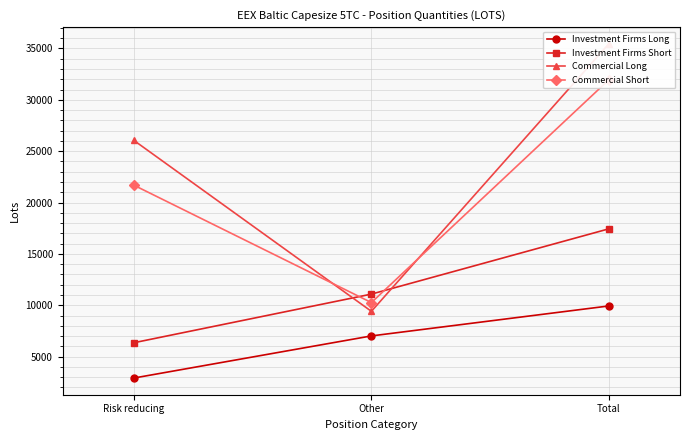

At which label does Commercial Short reach its peak?

Total